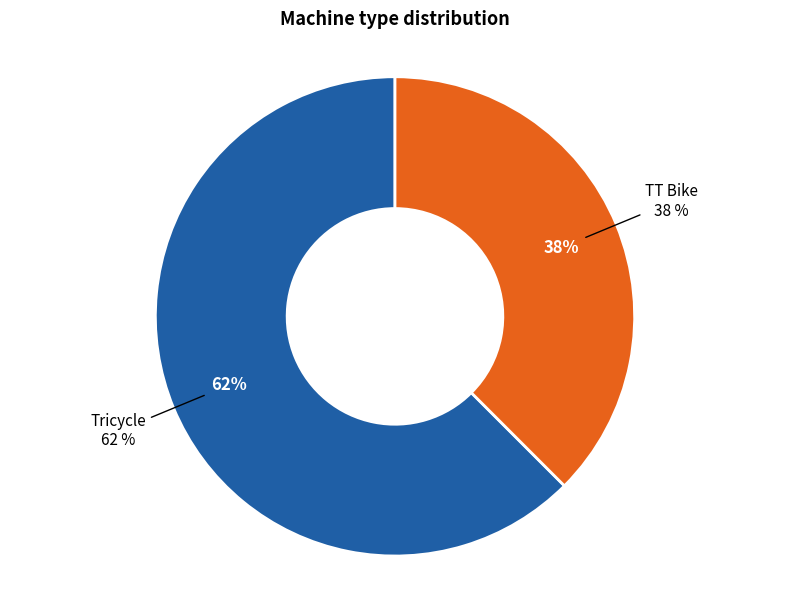

How many slices are in this pie chart?

2